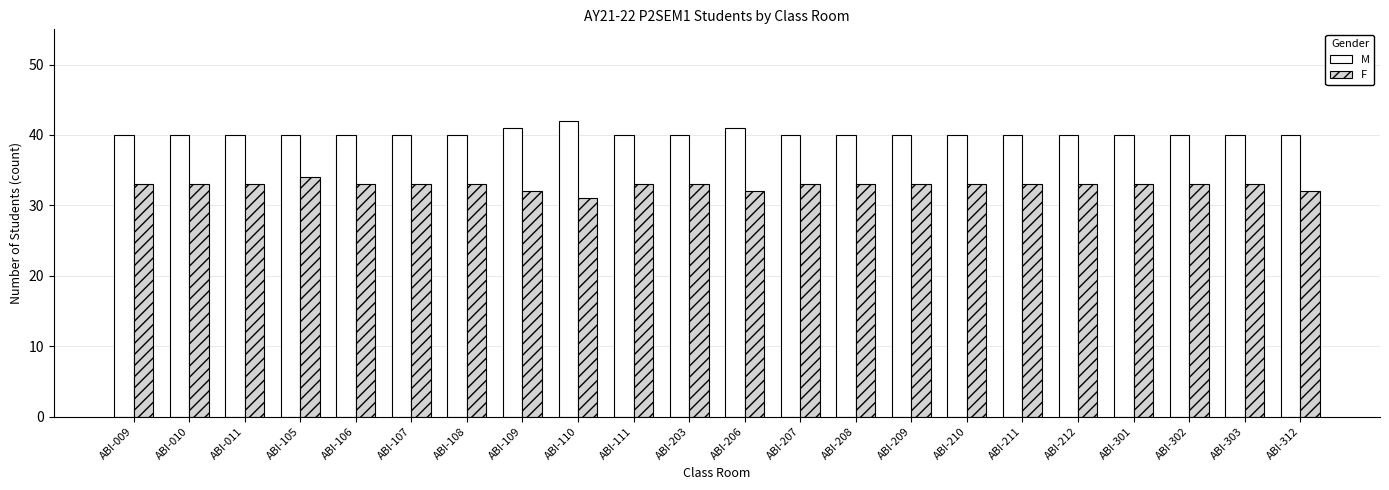

How many F values are between 33 and 34?

18